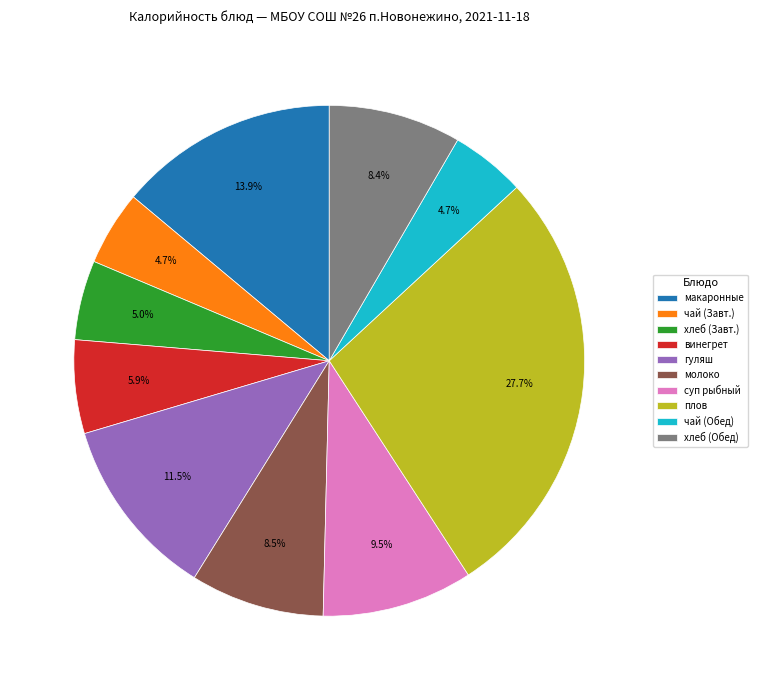

How many slices are in this pie chart?

10